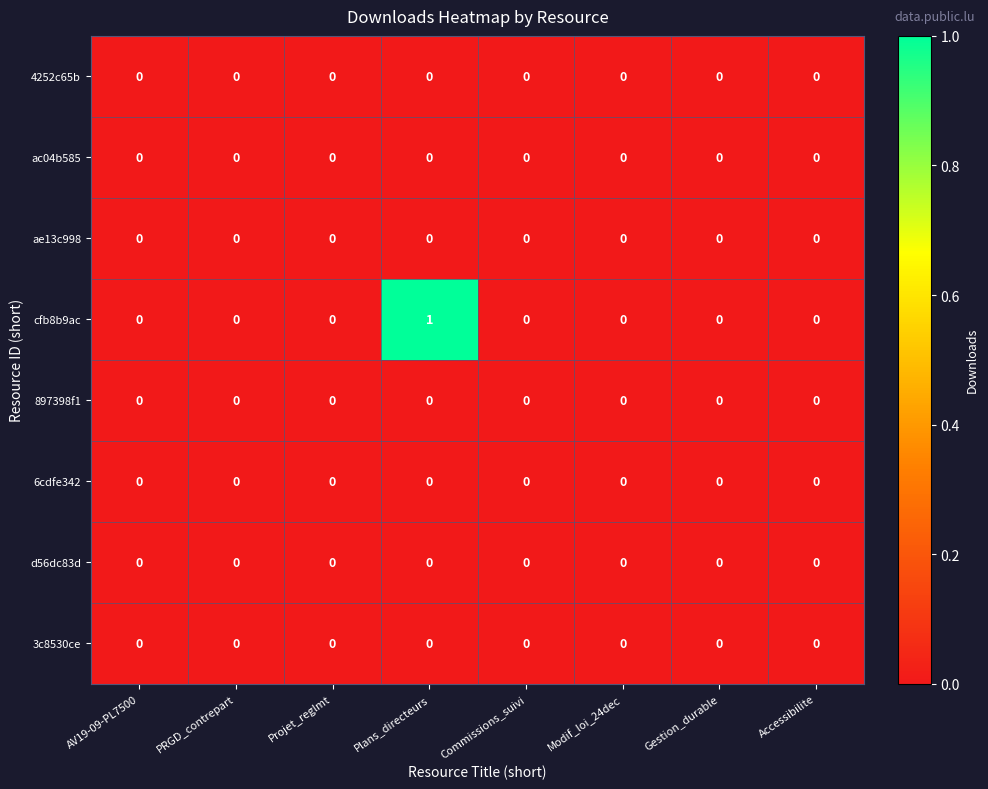

The 3c8530ce series shows 0 at AV19-09-PL7500. True or false?

True